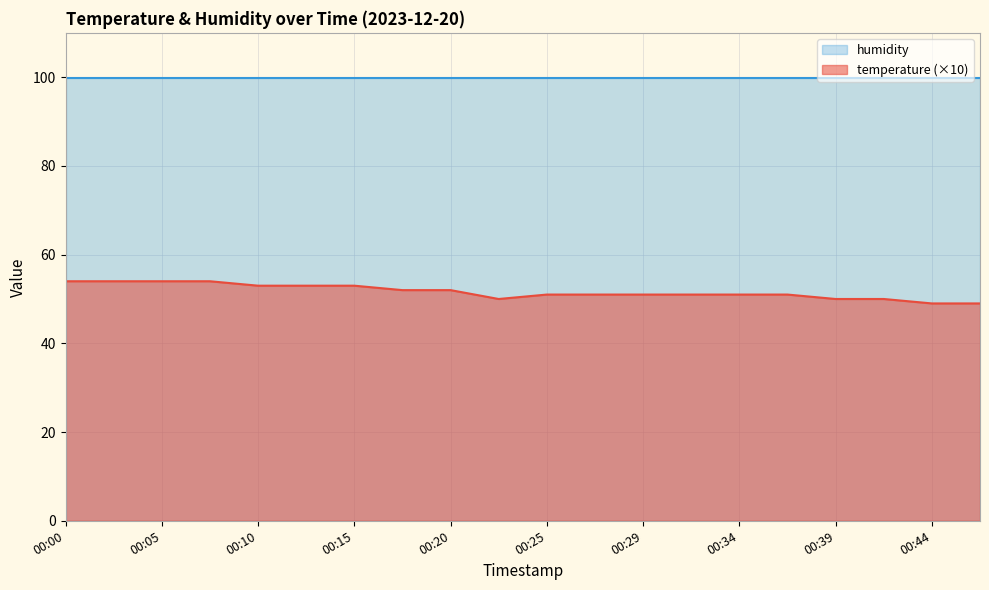

At which category does the chart reach its peak across all series?

00:00